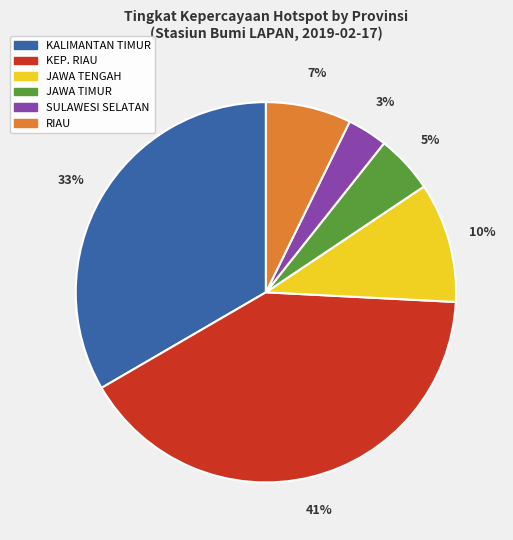

Count the number of slices in the pie.

6